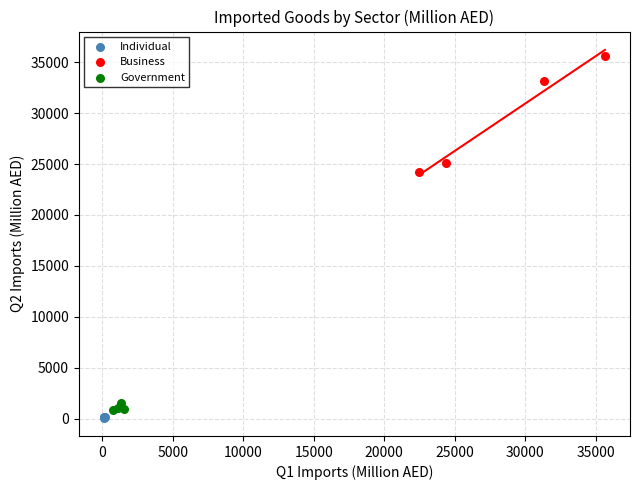

Which series has the widest spread of Y values?

Business